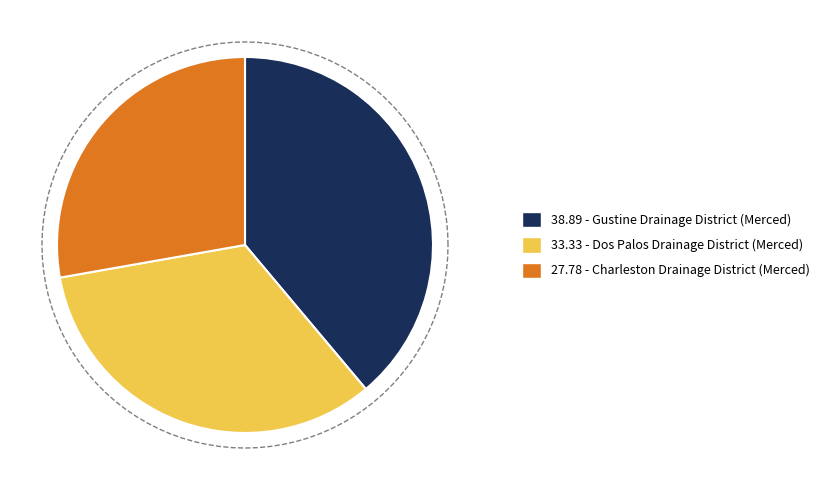

How many slices are in this pie chart?

3